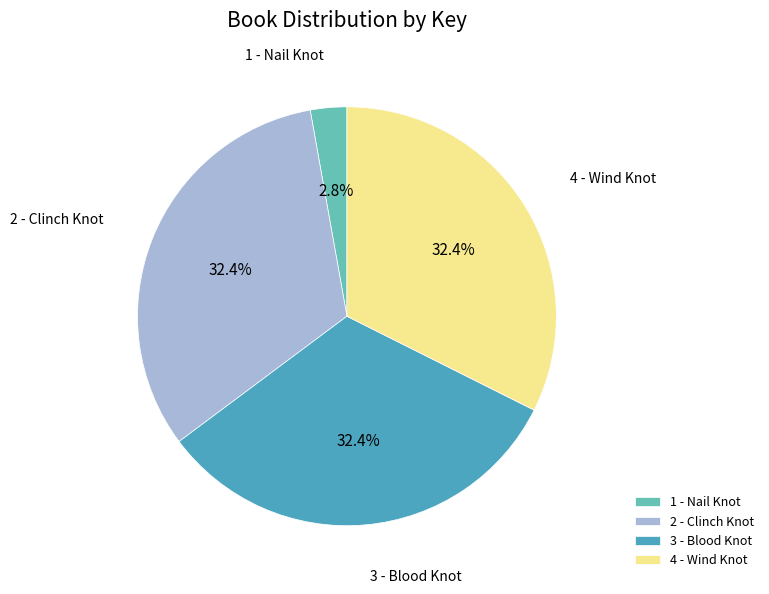

What is the ratio of the value at 3 - Blood Knot to the value at 2 - Clinch Knot?

1.0